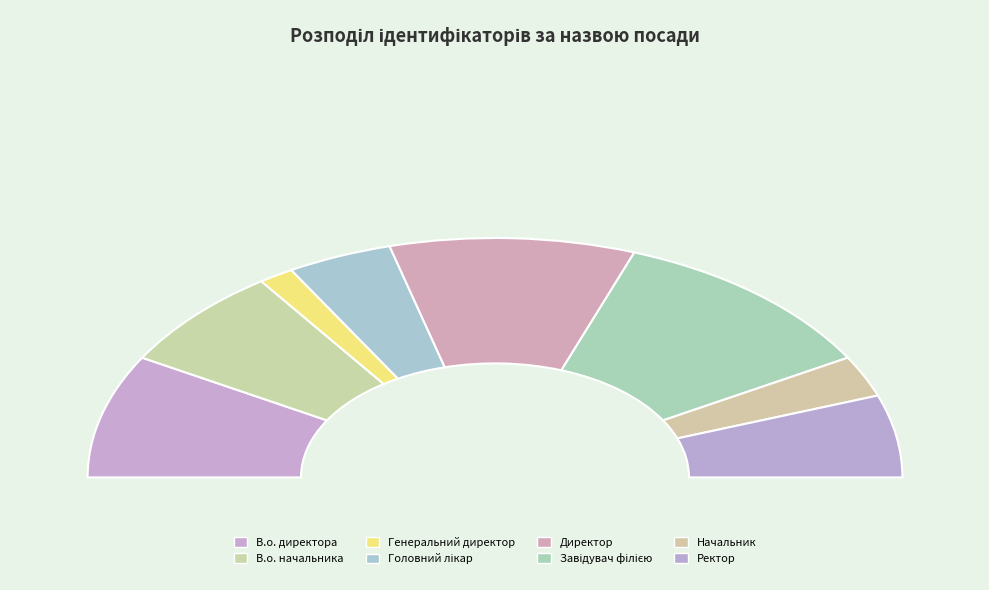

Is there a majority slice in this chart?

No